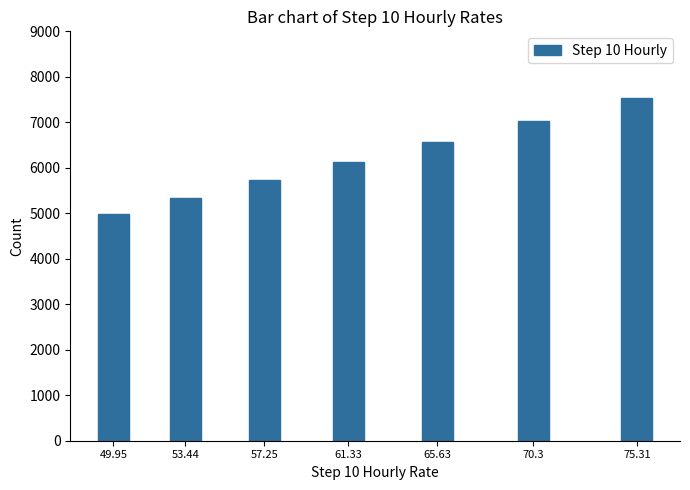

Reading right to left, what are all the values shown in this chart?

7531	7030	6563	6133	5725	5344	4995